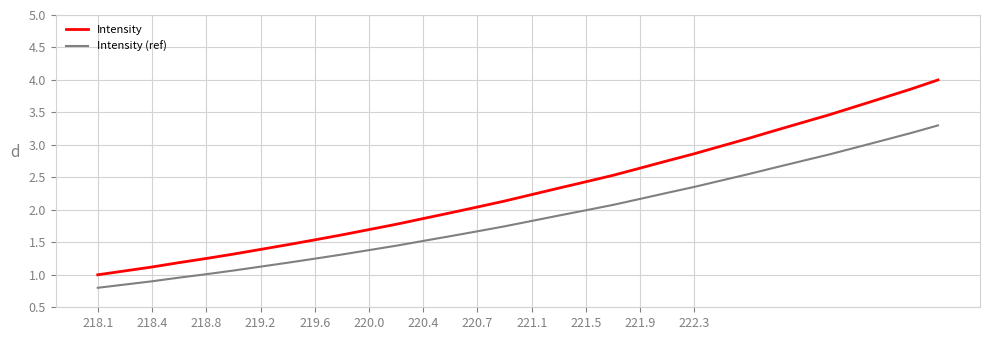

Rank the series by their maximum value, from lowest to highest.

Intensity (ref), Intensity